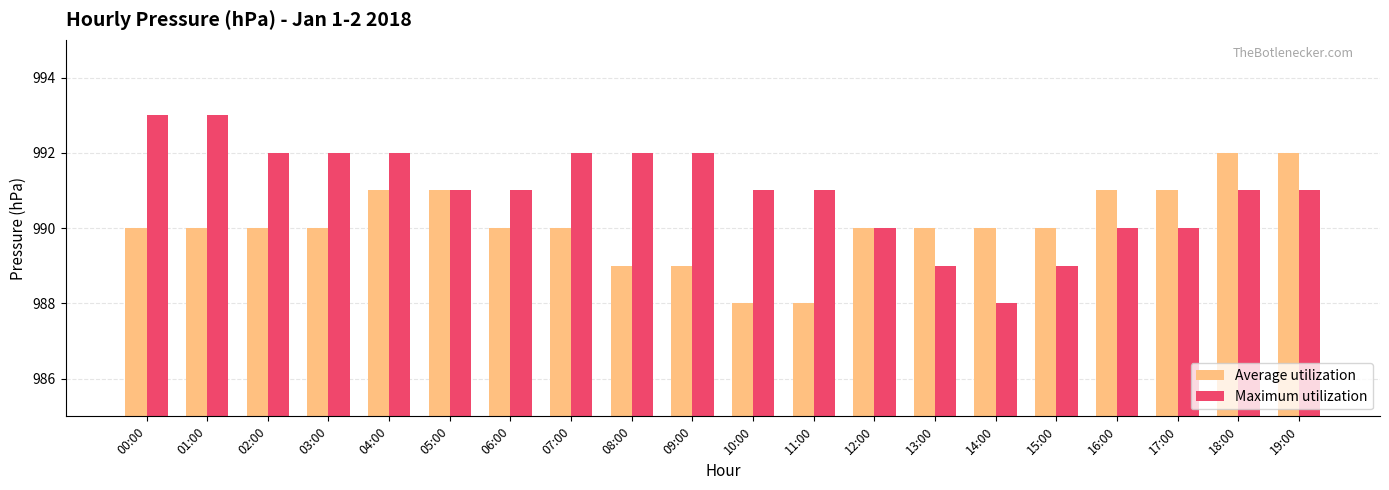

Which category has the lowest value in the Maximum utilization series?

14:00